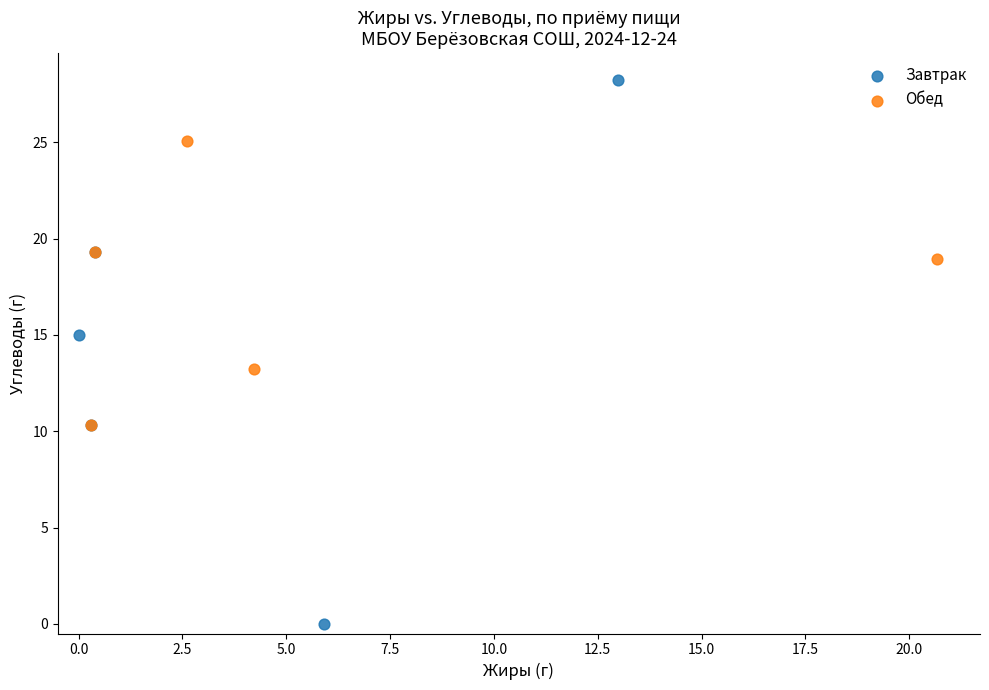

Which series contains the highest Y value?

Завтрак